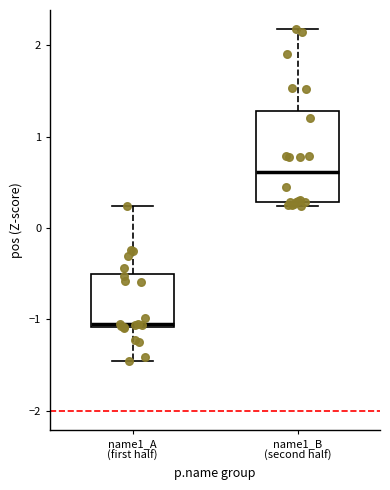

Reading left to right, read every box against the y-axis: the position of its median line, the range the box covers, and the ends of its whiskers. The values are not printed on the chart, so give them approximately, as read against the axis.

name1_A (first half): median -1.1 (just above the box's lower edge), box -1.1 to -0.5, whiskers -1.5 to 0.2
name1_B (second half): median 0.6, box 0.3 to 1.3, whiskers 0.2 to 2.2